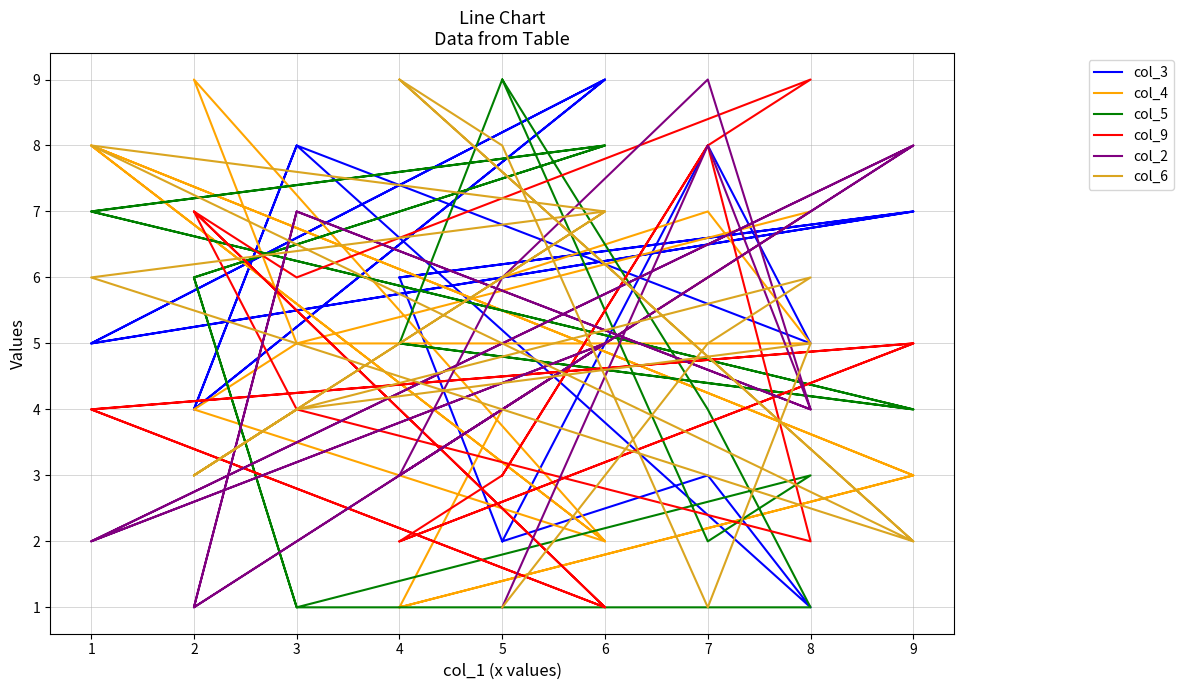

True or false: col_3 and col_9 intersect in this chart.

True